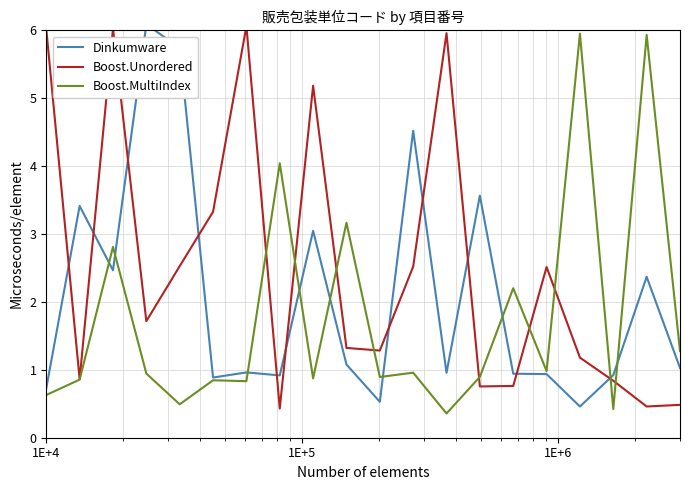

What is the highest value of the Boost.Unordered series?

6.1